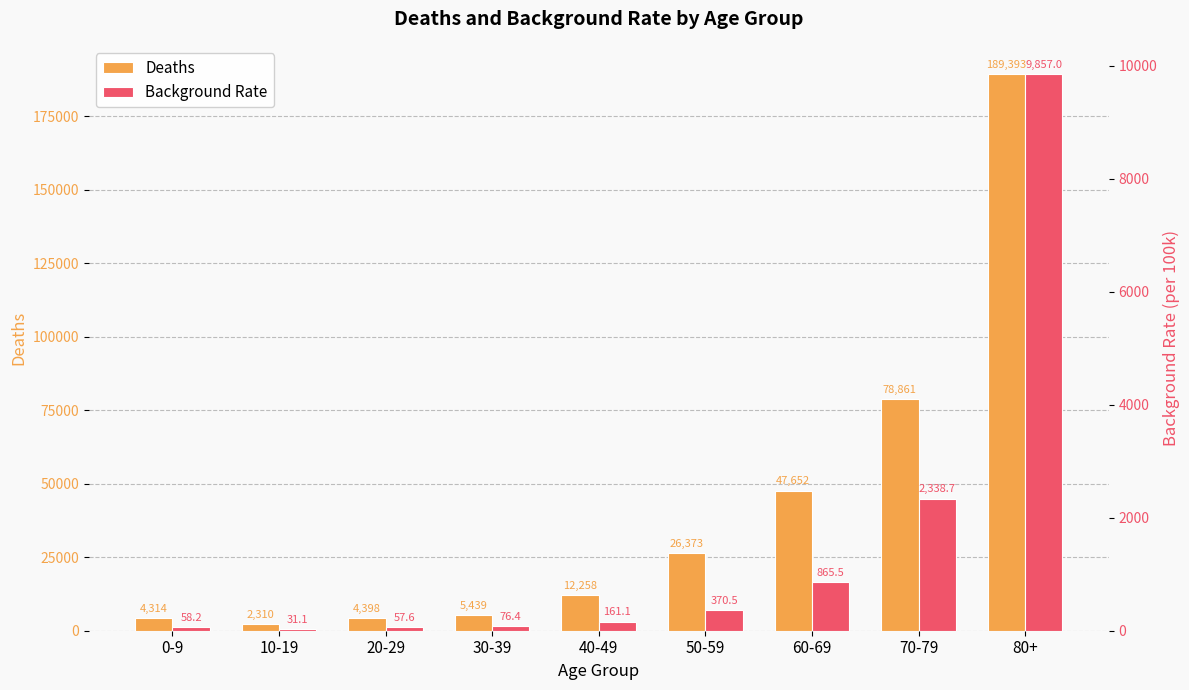

The value of Background Rate at 20-29 is 96.1. True or false?

False